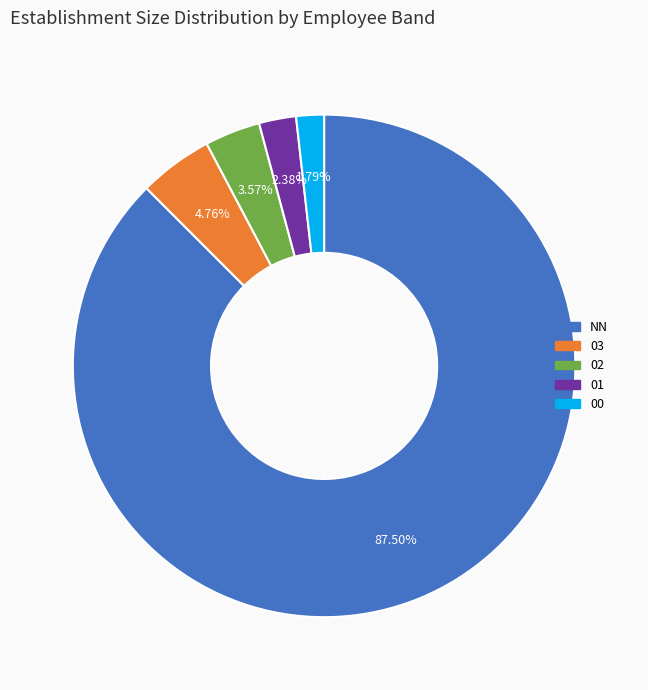

Does any single category account for the majority?

Yes